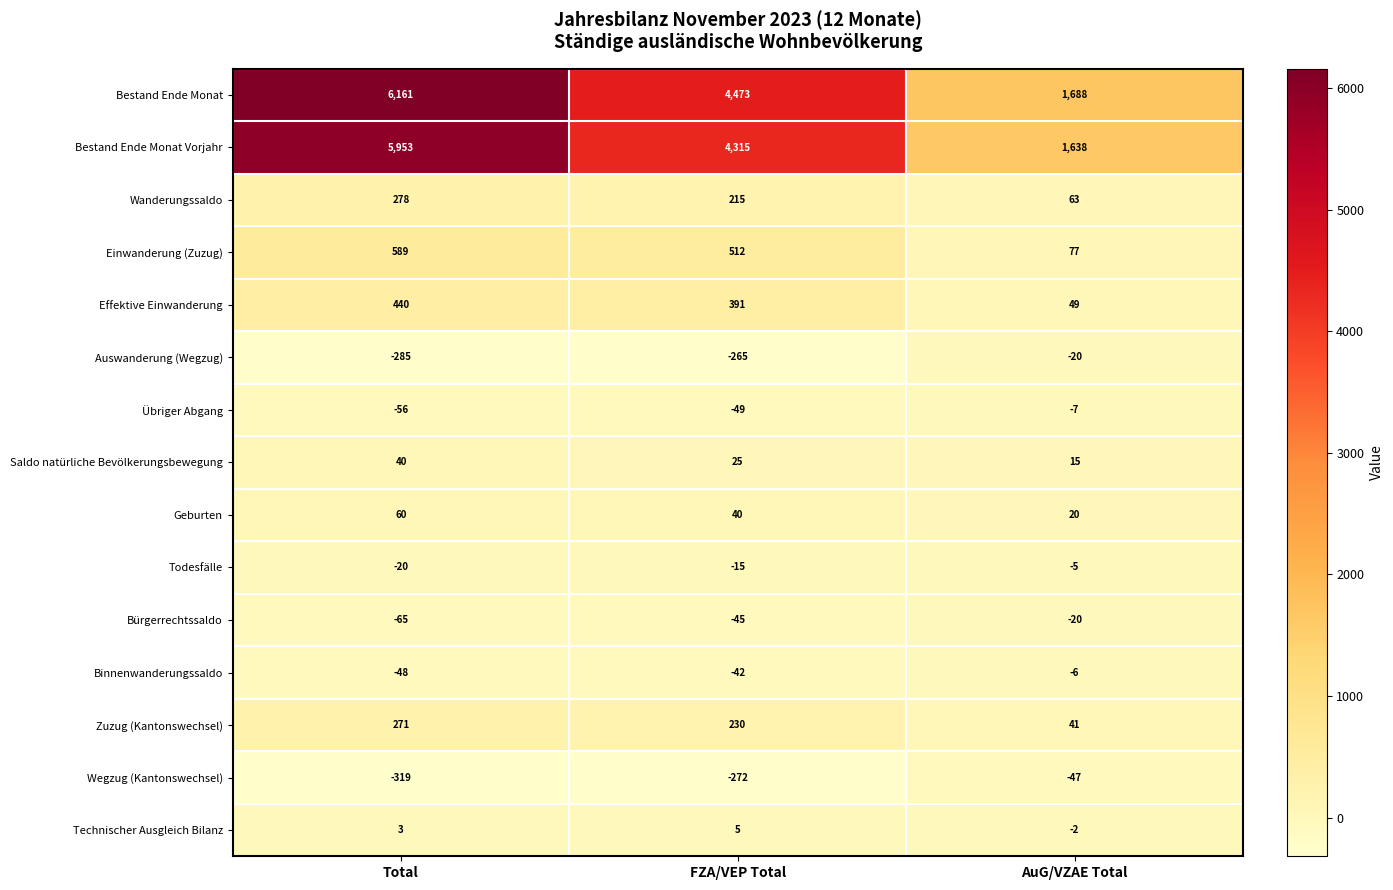

Rank the series at Total from lowest to highest value.

Wegzug (Kantonswechsel), Auswanderung (Wegzug), Bürgerrechtssaldo, Übriger Abgang, Binnenwanderungssaldo, Todesfälle, Technischer Ausgleich Bilanz, Saldo natürliche Bevölkerungsbewegung, Geburten, Zuzug (Kantonswechsel), Wanderungssaldo, Effektive Einwanderung, Einwanderung (Zuzug), Bestand Ende Monat Vorjahr, Bestand Ende Monat